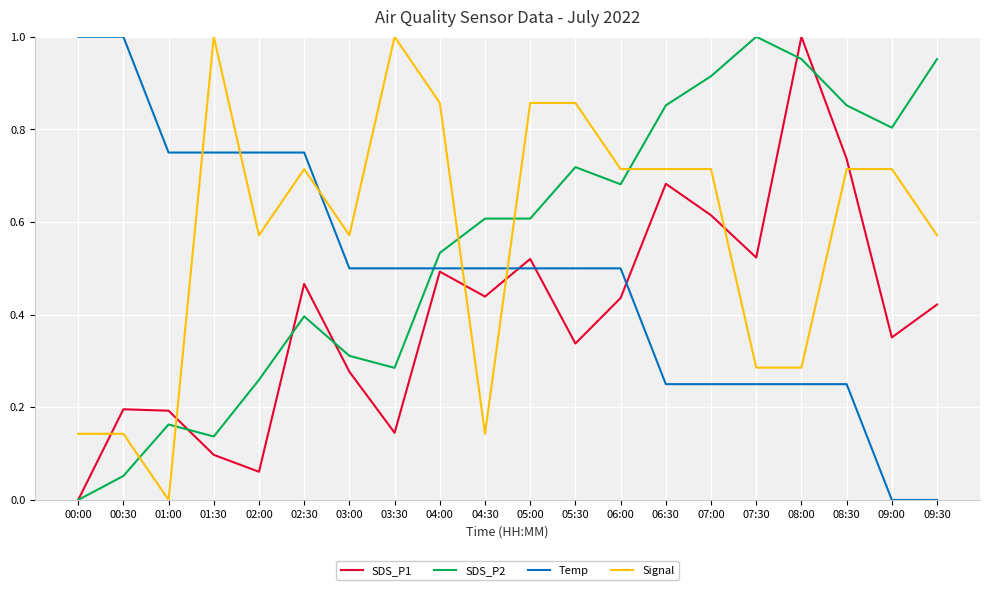

The value of Temp at 07:00 is 0.4. True or false?

False